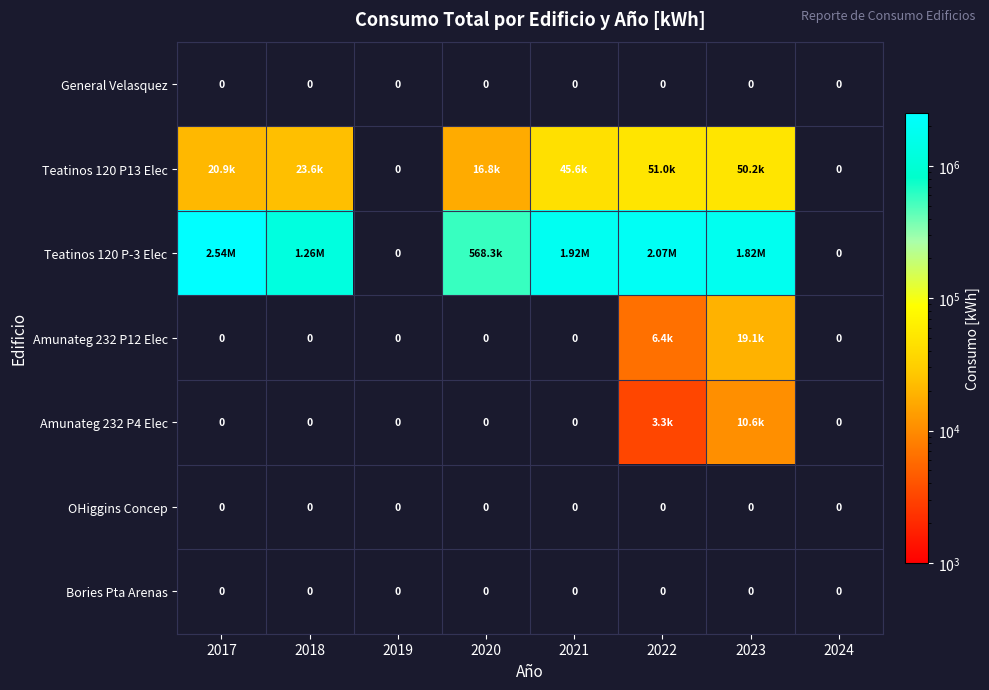

Which category has the highest value in the Teatinos 120 P13 Elec series?

2022